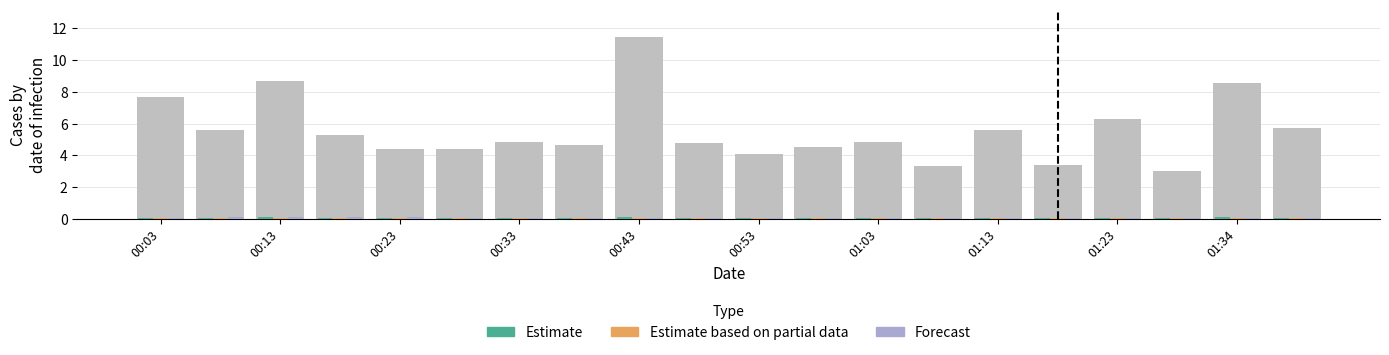

What are all the series names shown in the legend?

Estimate, Estimate based on partial data, Forecast